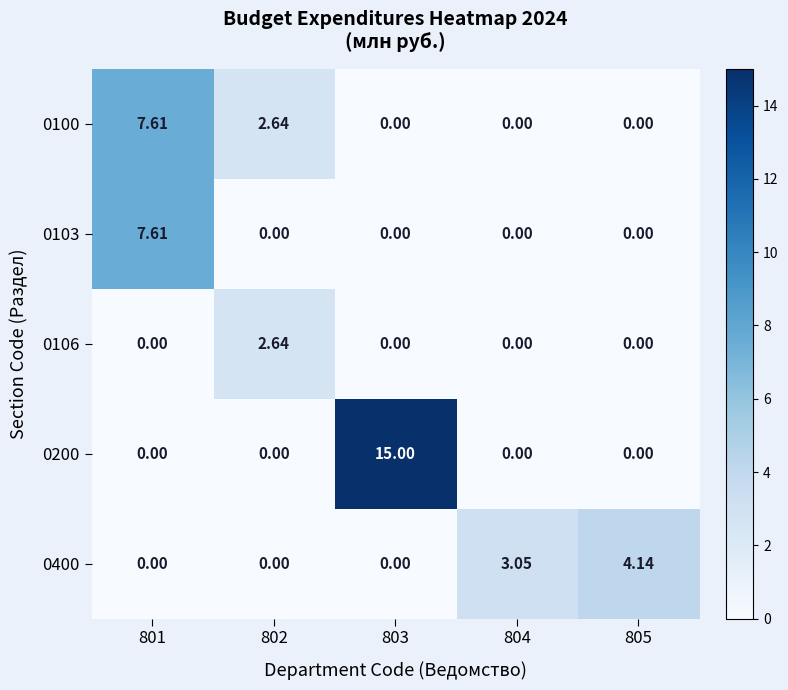

Reading left to right, transcribe all the data shown in this chart.

0100: 801=7.6	802=2.6	803=0.0	804=0.0	805=0.0
0103: 801=7.6	802=0.0	803=0.0	804=0.0	805=0.0
0106: 801=0.0	802=2.6	803=0.0	804=0.0	805=0.0
0200: 801=0.0	802=0.0	803=15.0	804=0.0	805=0.0
0400: 801=0.0	802=0.0	803=0.0	804=3.0	805=4.1